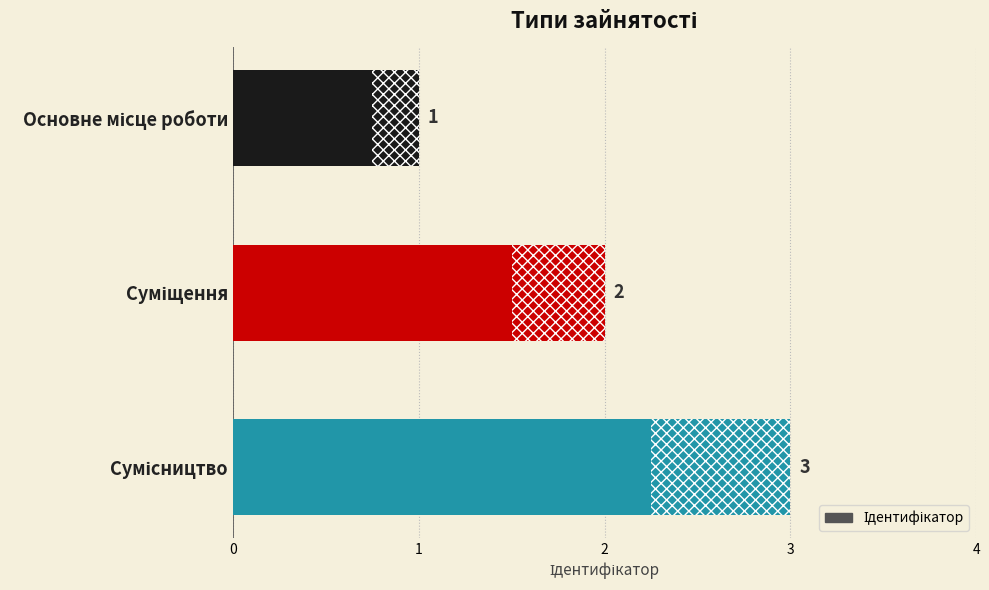

What is the value of the 3rd bar from the top?

3